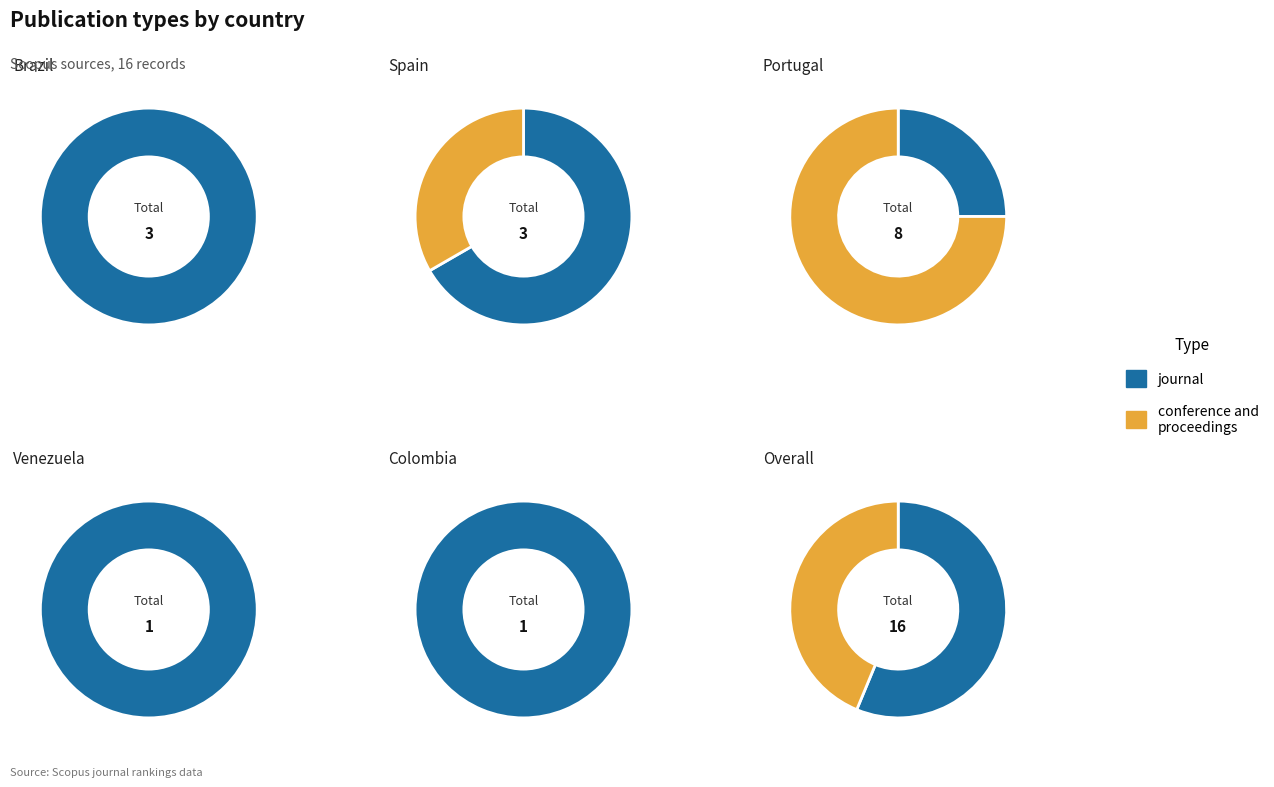

Does journal account for over 50% of the chart?

Yes